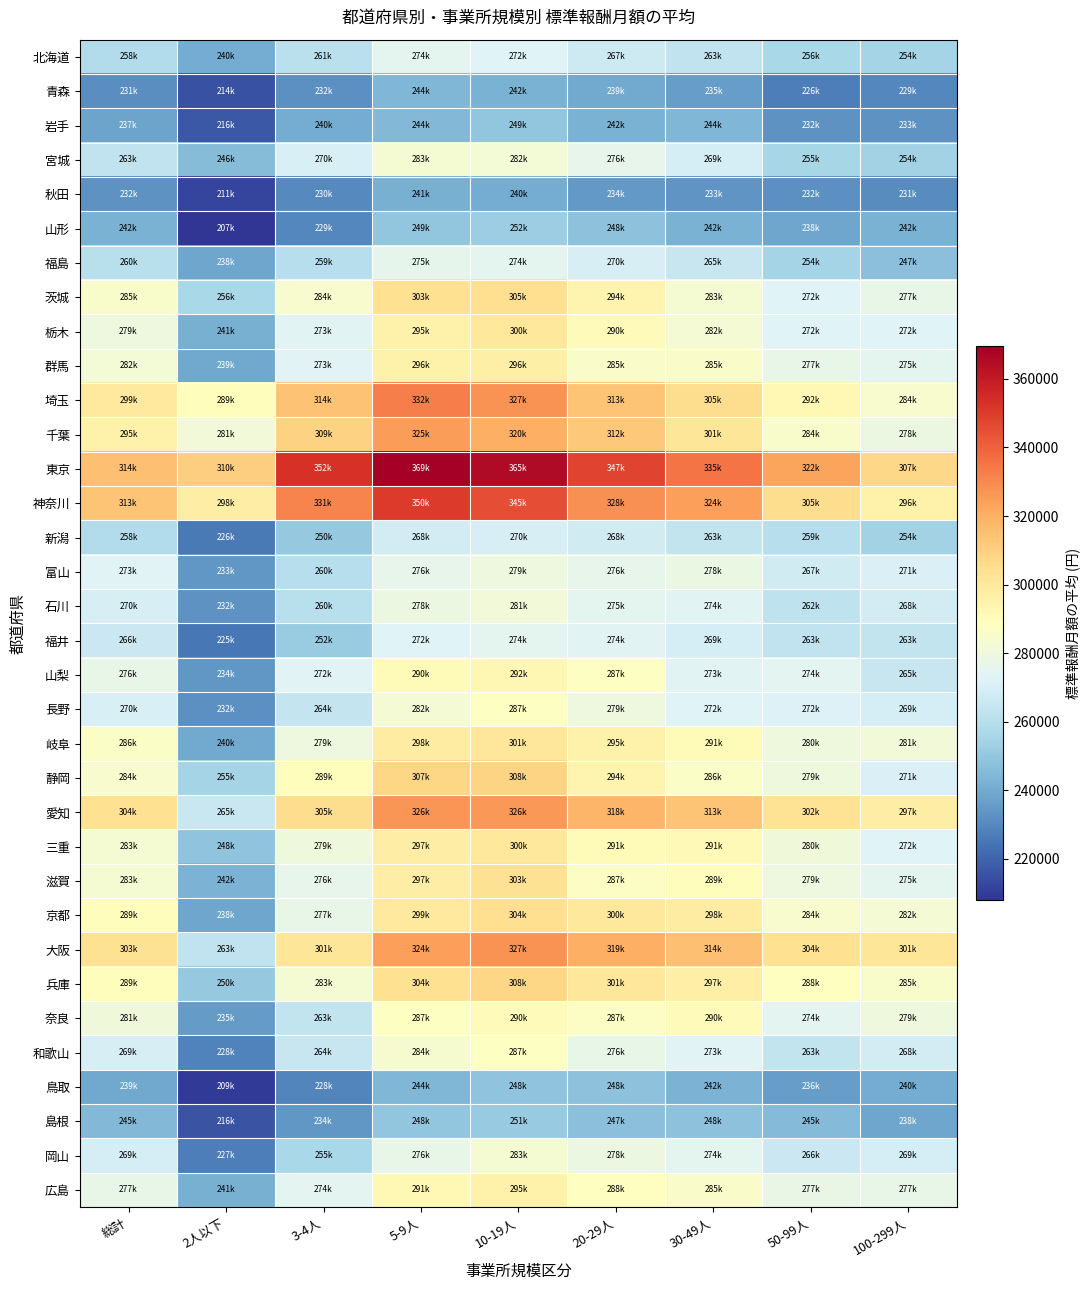

At 総計, list the series in order from largest to smallest.

東京, 神奈川, 愛知, 大阪, 埼玉, 千葉, 兵庫, 京都, 岐阜, 茨城, 静岡, 滋賀, 三重, 群馬, 奈良, 栃木, 広島, 山梨, 富山, 長野, 石川, 和歌山, 岡山, 福井, 宮城, 福島, 新潟, 北海道, 島根, 山形, 鳥取, 岩手, 秋田, 青森